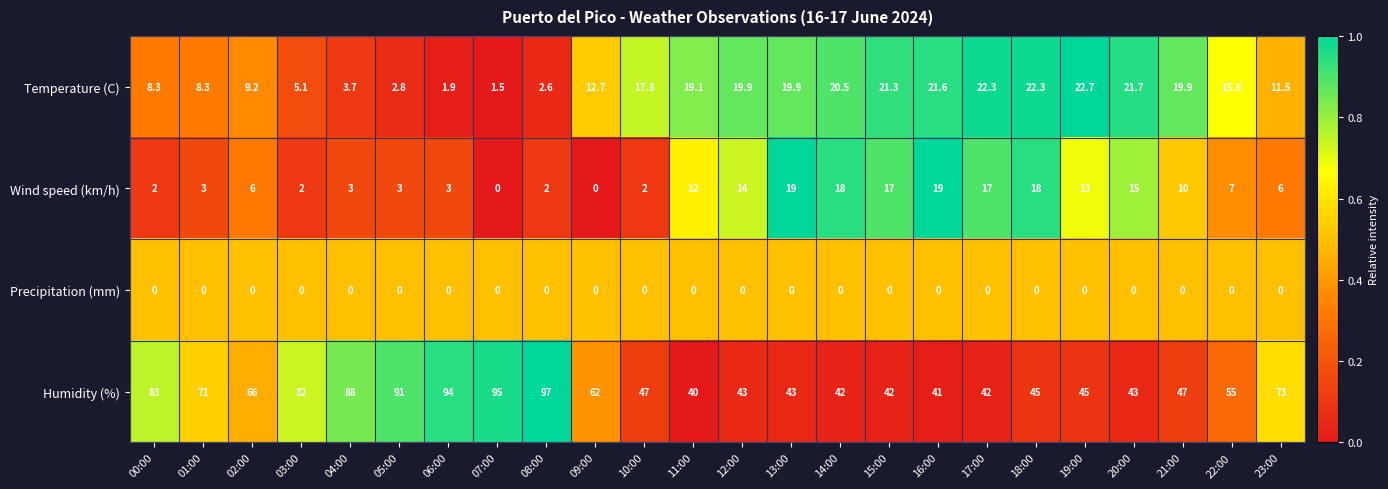

True or false: Wind speed (km/h) has a value of 13.2 at 13:00.

False